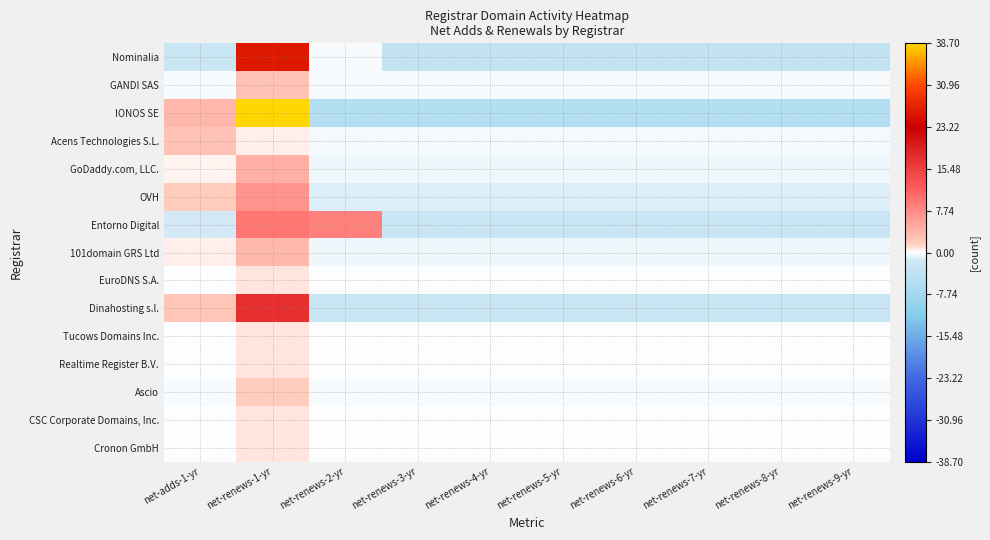

Rank the series at net-renews-4-yr from highest to lowest value.

EuroDNS S.A., Tucows Domains Inc., Realtime Register B.V., CSC Corporate Domains, Inc., Cronon GmbH, Ascio, GANDI SAS, Acens Technologies S.L., 101domain GRS Ltd, GoDaddy.com, LLC., OVH, Entorno Digital, Dinahosting s.l., Nominalia, IONOS SE